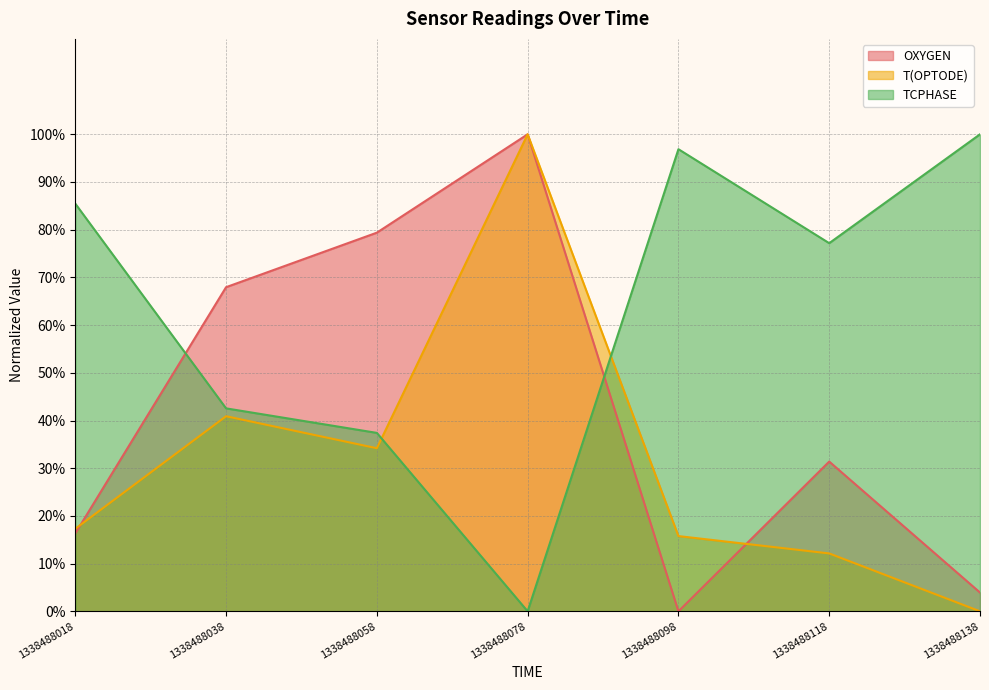

Where is the first local maximum for OXYGEN?

1338488078